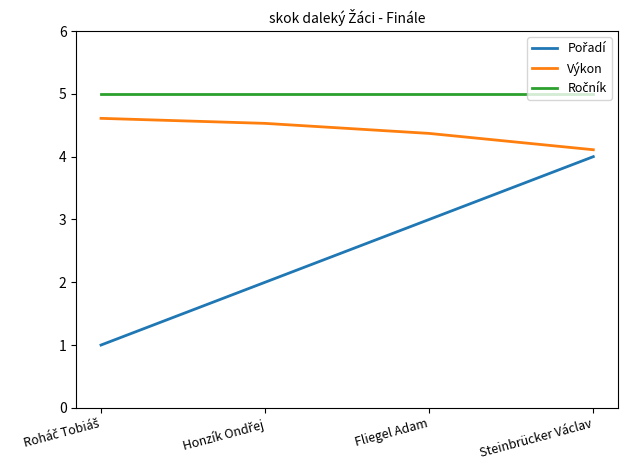

The Výkon series shows 6.2 at Steinbrücker Václav. True or false?

False